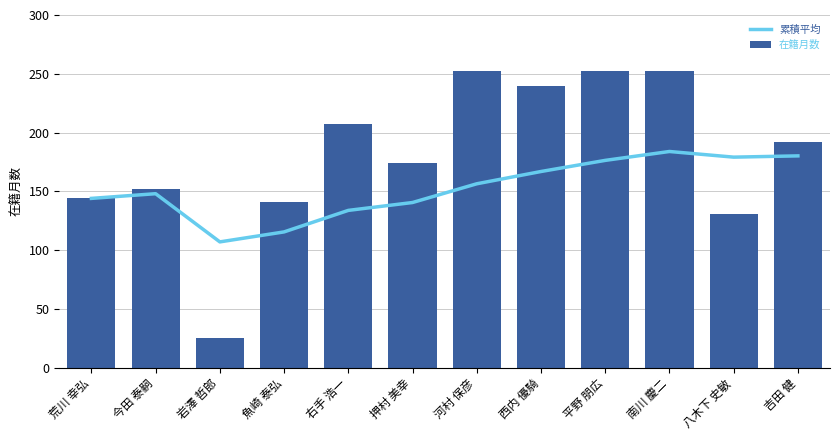

What is the spread (max minus min) of values at 岩澤 哲郎?

82.0